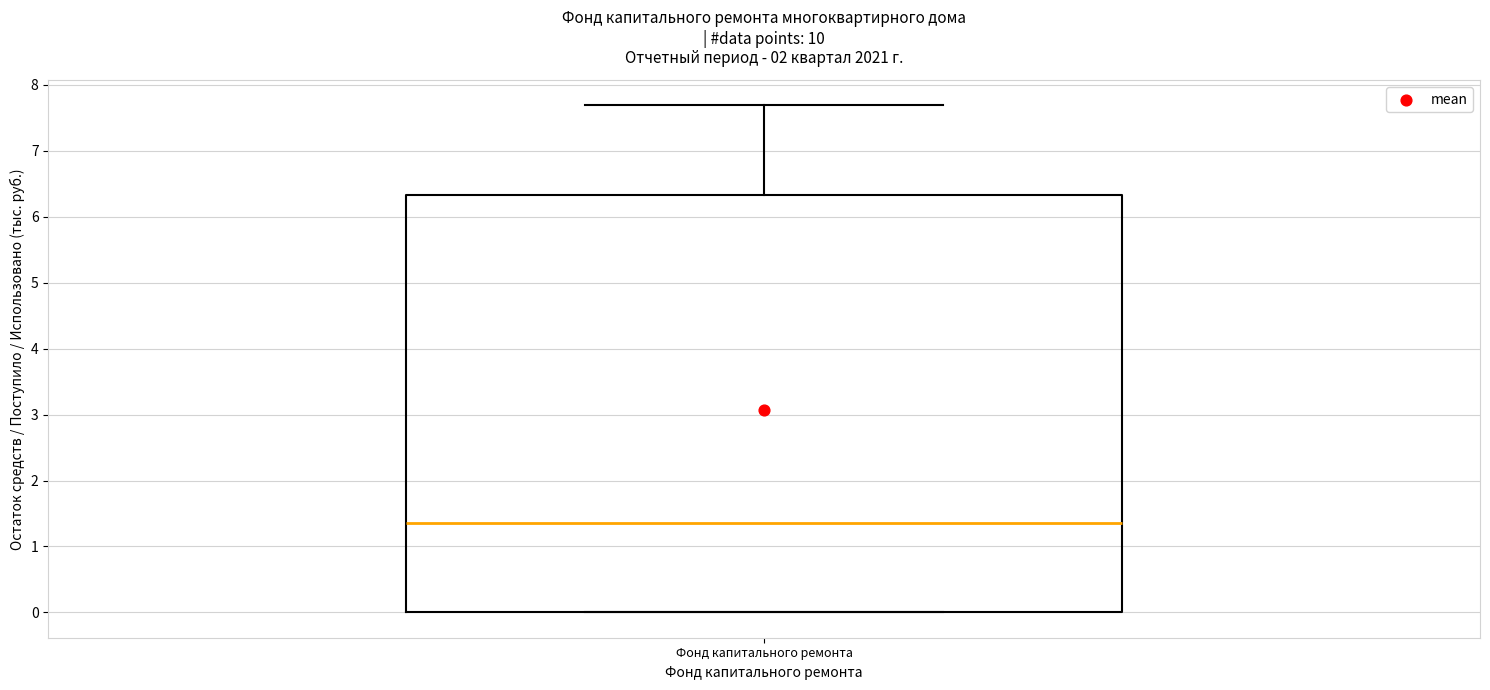

Read this box plot against the y-axis: the position of the median line, the range covered by the box, and the ends of both whiskers. The values are not printed on the chart, so give them approximately, as read against the axis.

median 1.4, box 0.0 to 6.3, whiskers 0.0 to 7.7